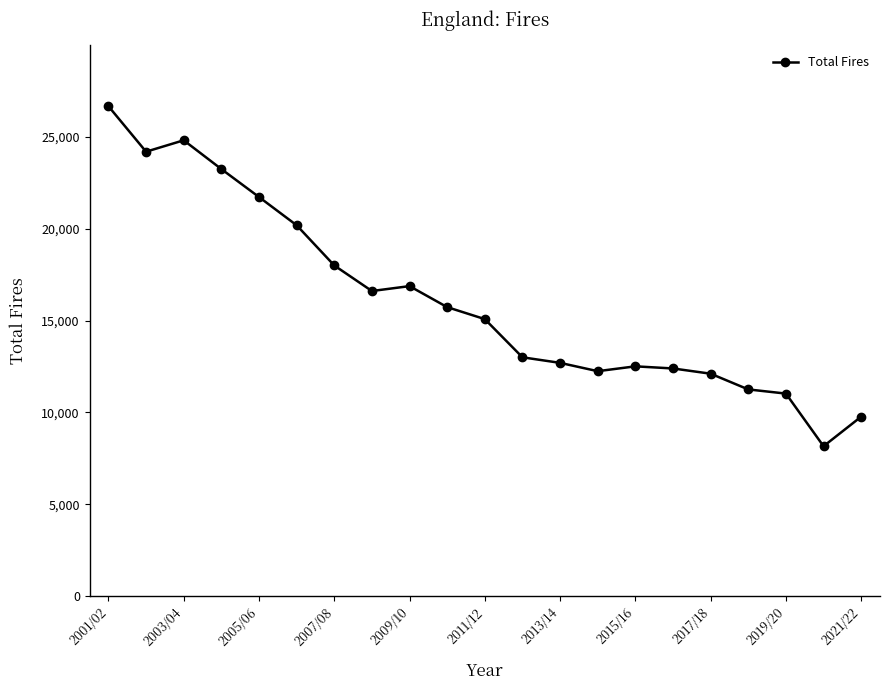

What is the value of the 16th point from the left?

12390